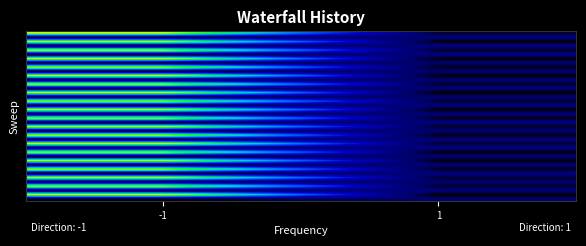

Which label corresponds to the smallest value in the chart?

-1